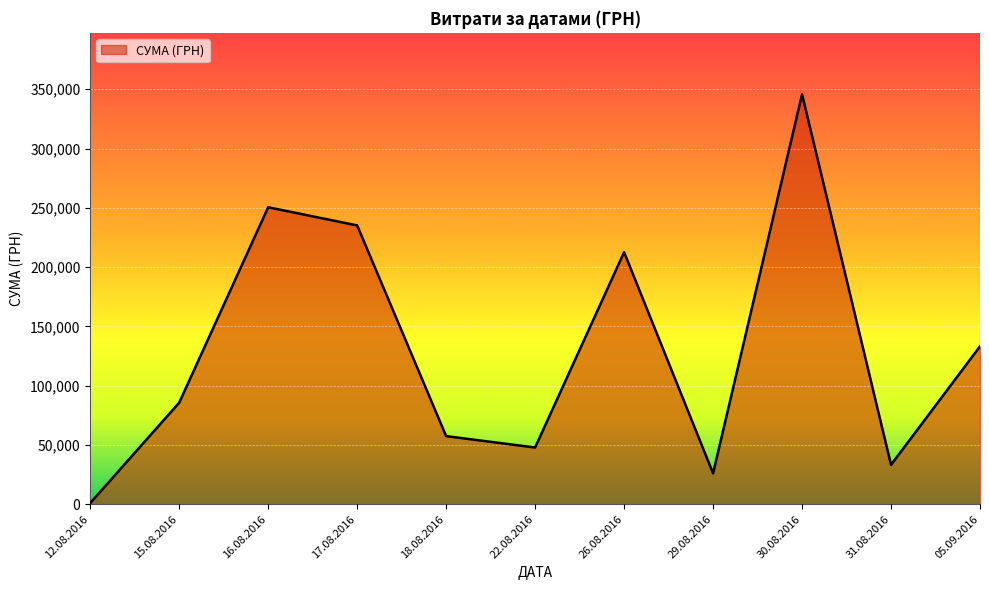

List the labels in order of value, smallest first.

12.08.2016, 29.08.2016, 31.08.2016, 22.08.2016, 18.08.2016, 15.08.2016, 05.09.2016, 26.08.2016, 17.08.2016, 16.08.2016, 30.08.2016